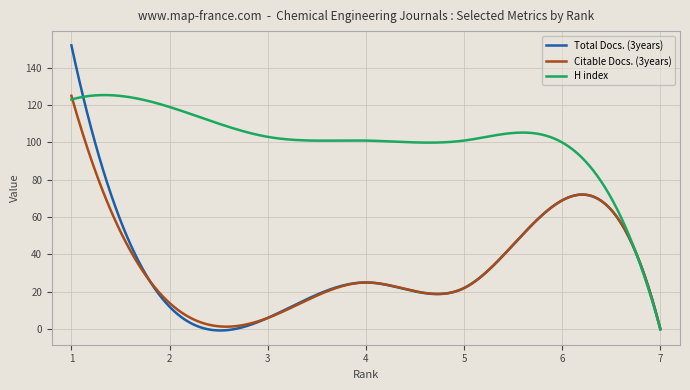

Which series has the largest total across all categories?

H index